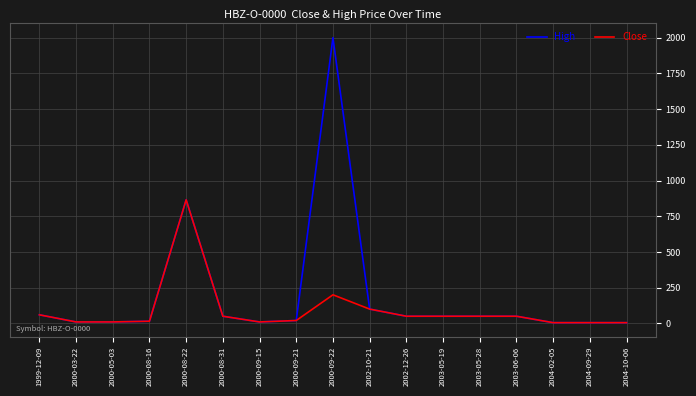

Where does the High series first go above 50?

1999-12-09